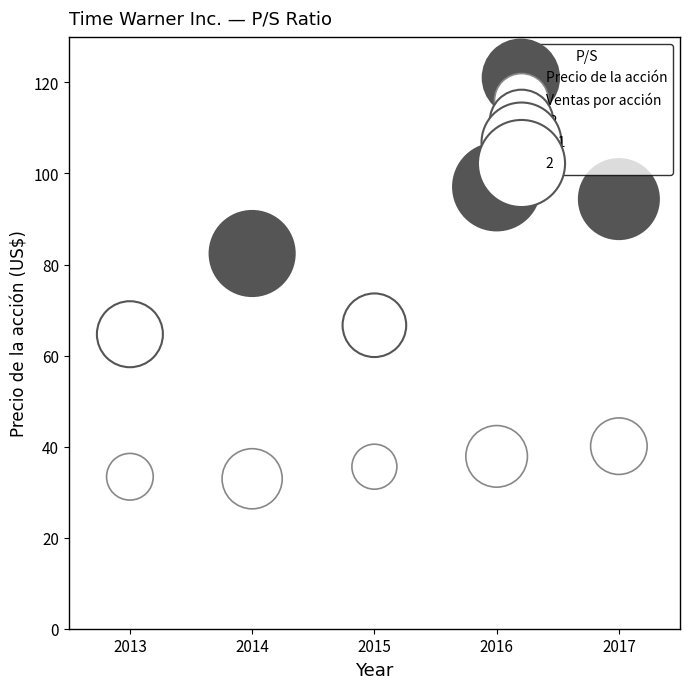

Which series reaches the minimum Y coordinate?

Ventas por acción